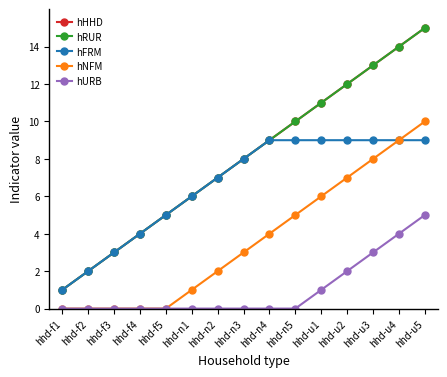

Rank the series by their maximum value, from highest to lowest.

hHHD, hRUR, hNFM, hFRM, hURB